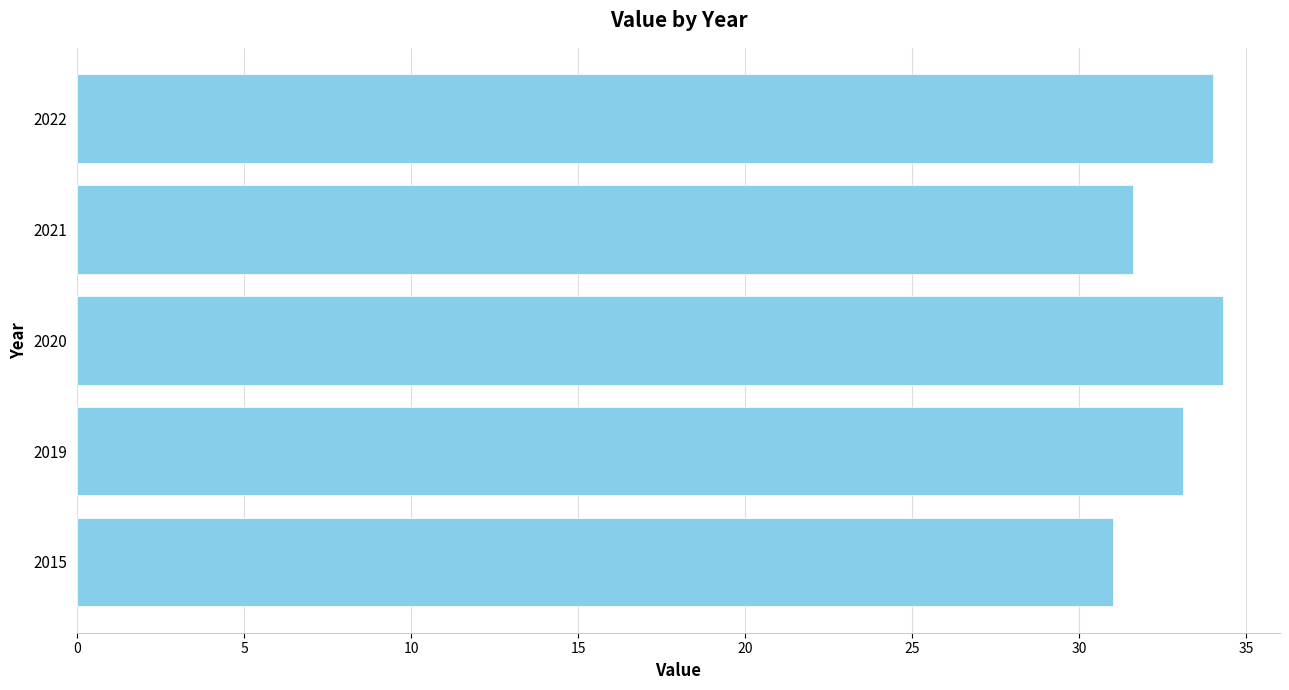

What is the sum of all values?

164.0